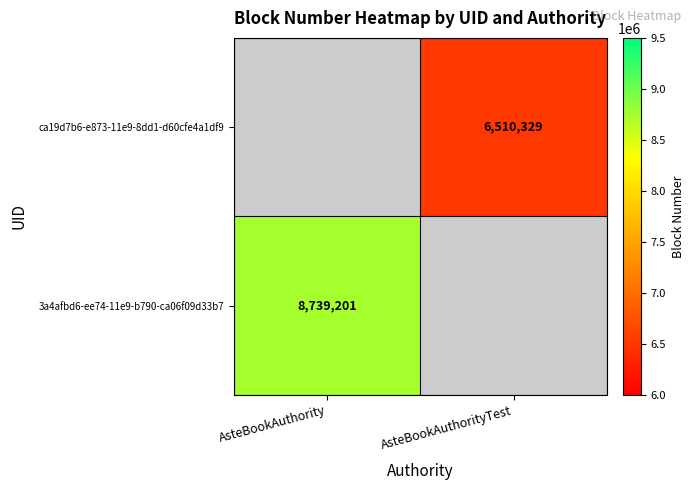

The ca19d7b6-e873-11e9-8dd1-d60cfe4a1df9 series shows 6510329 at AsteBookAuthorityTest. True or false?

True